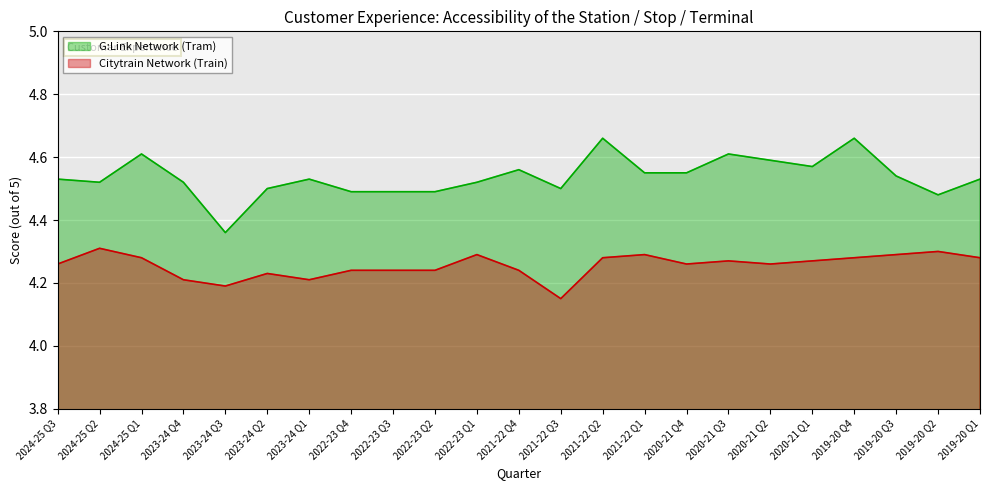

What is the lowest value of the G:Link Network (Tram) series?

4.4